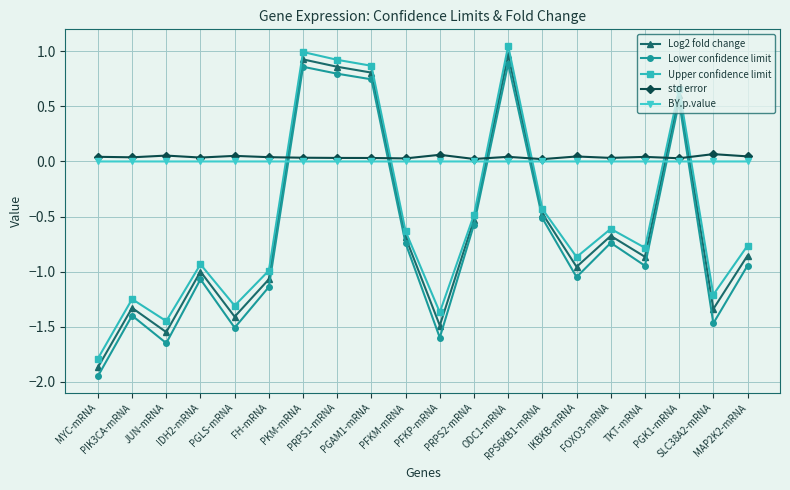

True or false: std error and Upper confidence limit cross at least once.

True